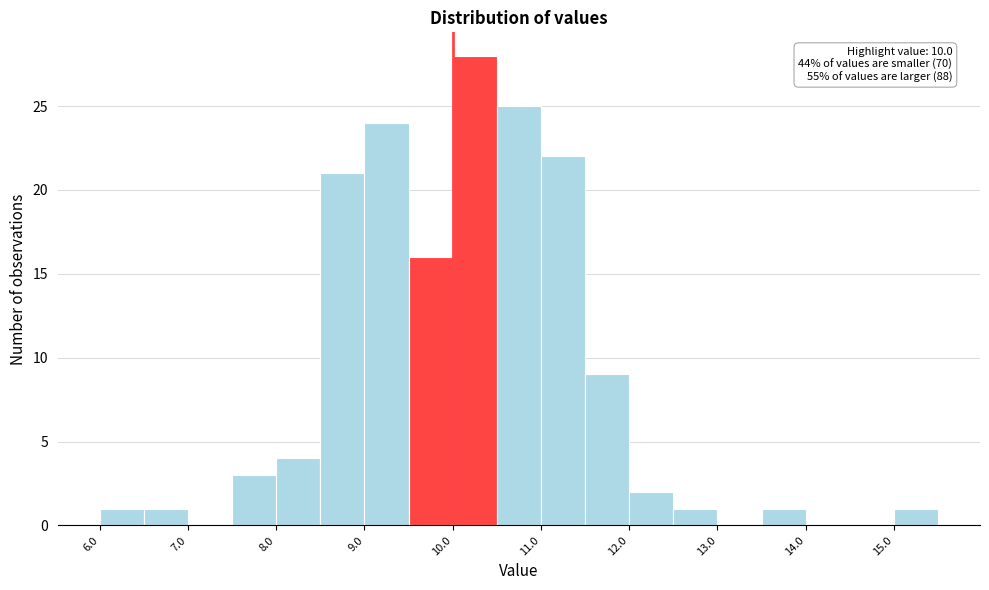

Over which range of the x-axis is the bar tallest?

10.0 to 10.5